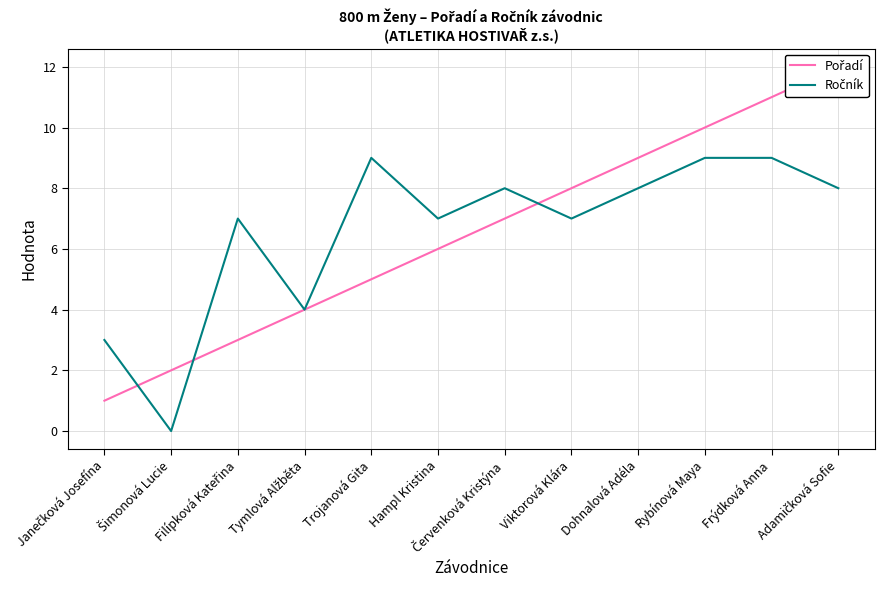

Where is the first local maximum for Ročník?

Filípková Kateřina